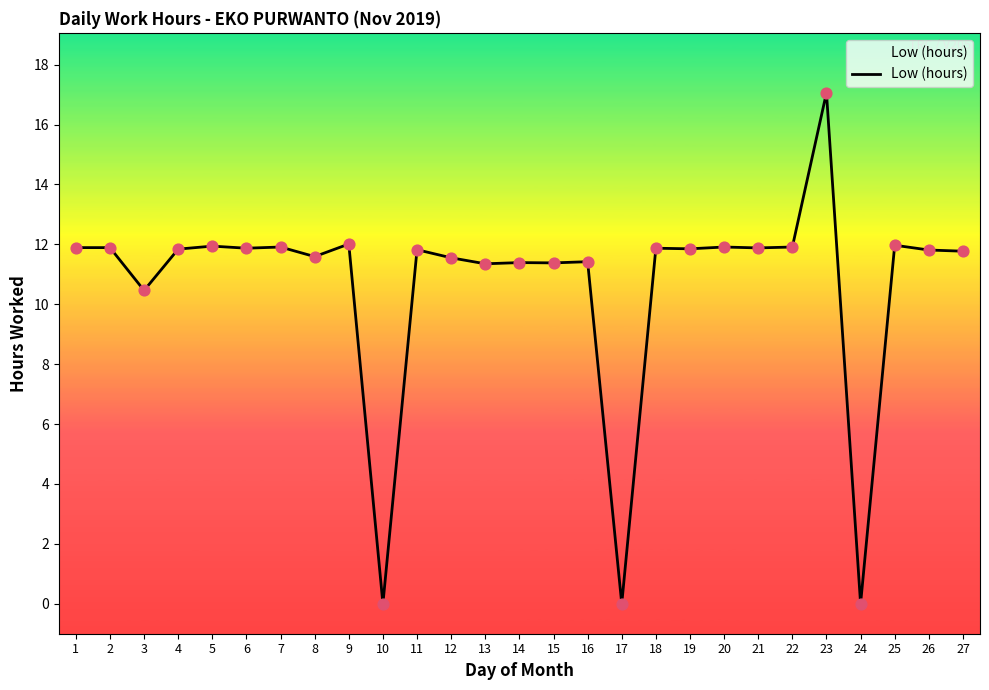

What is the ratio of the value at 2 to the value at 11?

1.0